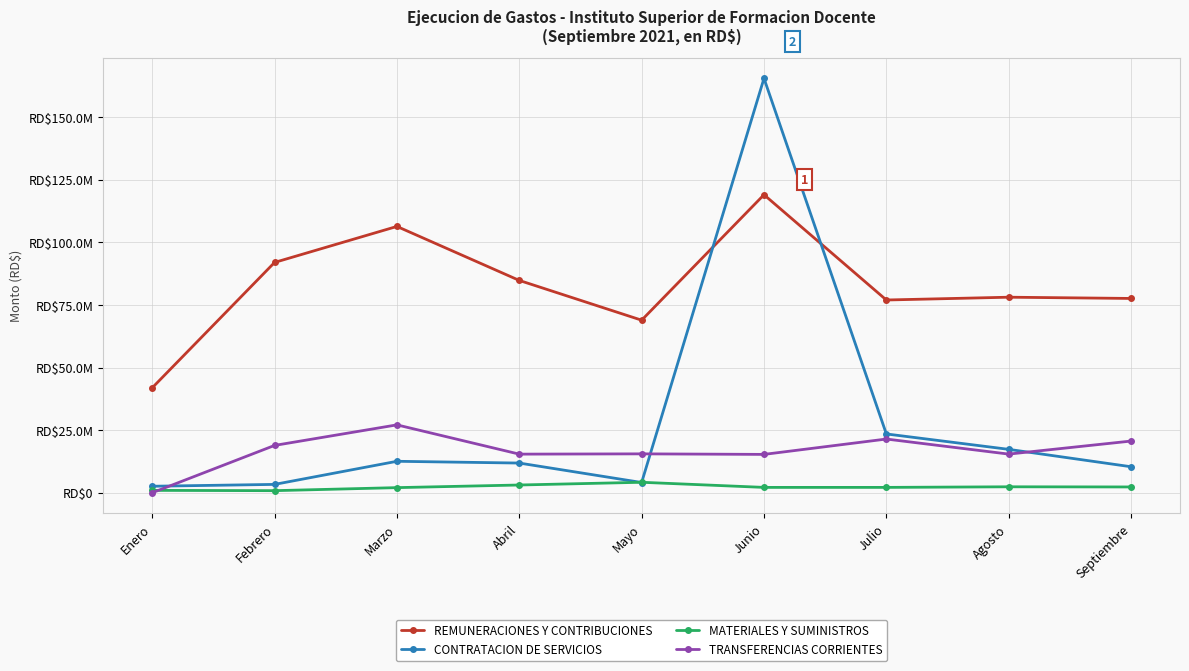

What are all the series names shown in the legend?

REMUNERACIONES Y CONTRIBUCIONES, CONTRATACION DE SERVICIOS, MATERIALES Y SUMINISTROS, TRANSFERENCIAS CORRIENTES